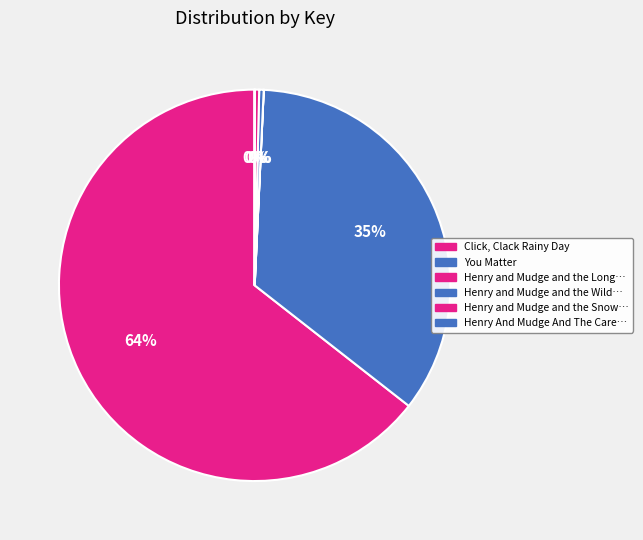

How many segments does this pie chart have?

6